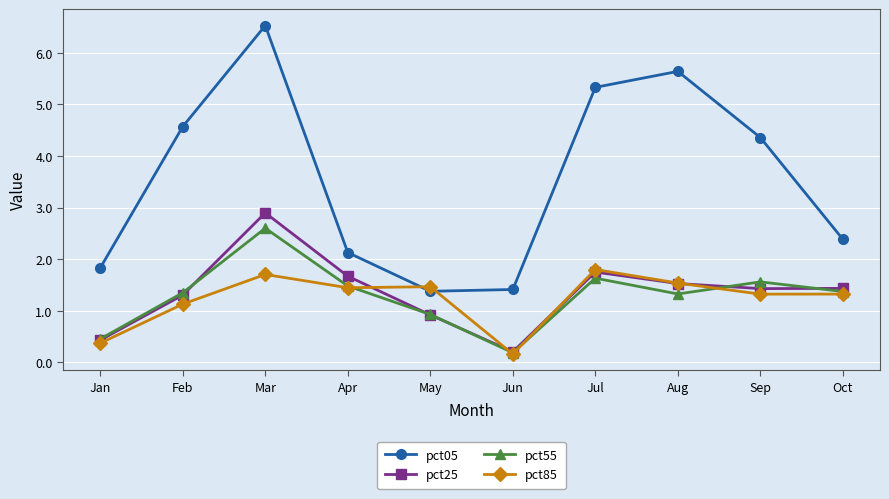

Which label corresponds to the smallest value in the chart?

Jun